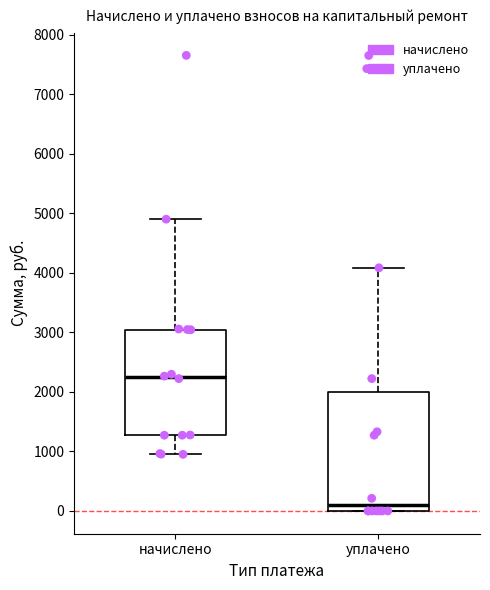

Which box has the lowest median line?

уплачено